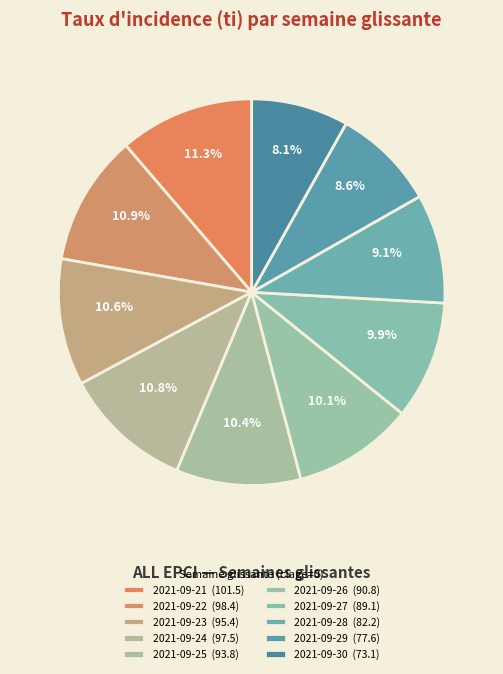

Count the number of slices in the pie.

10